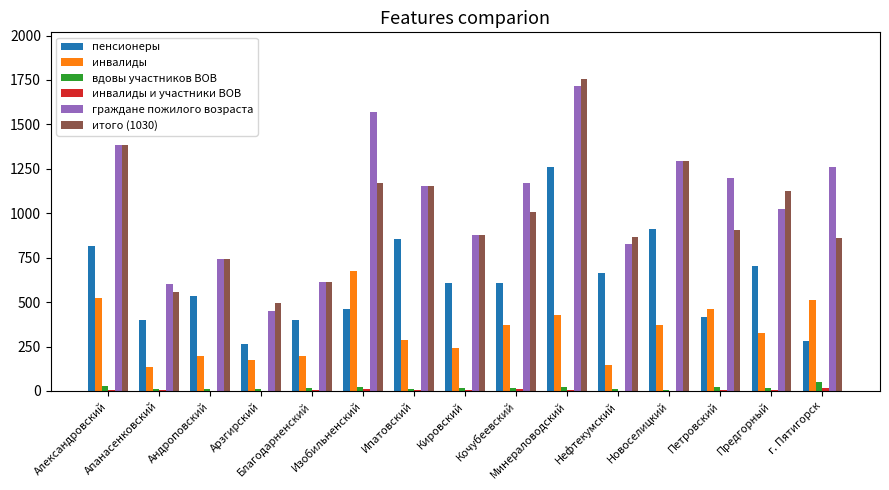

Are the bars horizontal?

No